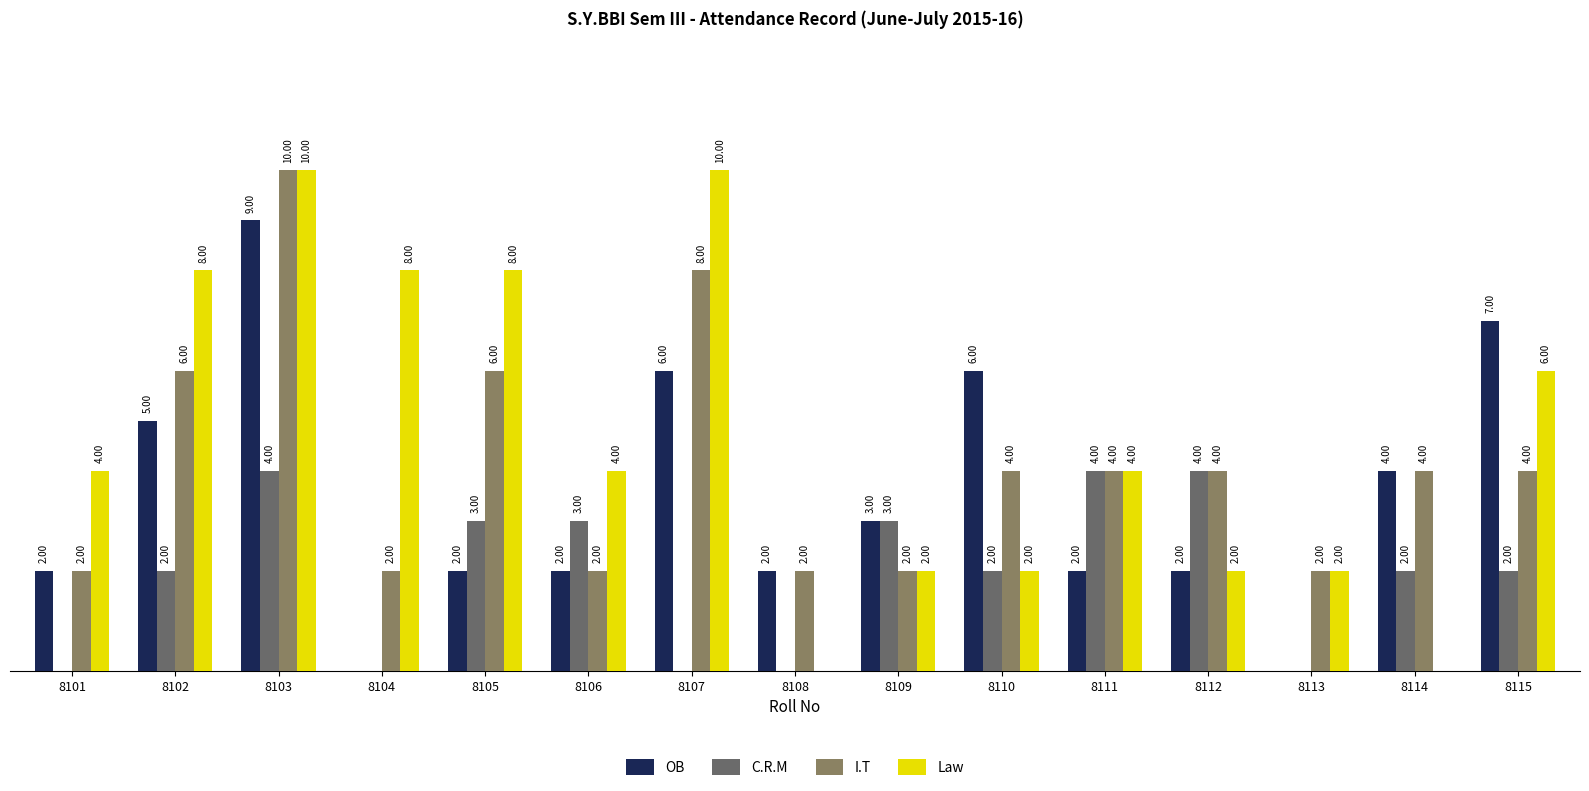

Which series has the largest total across all categories?

Law